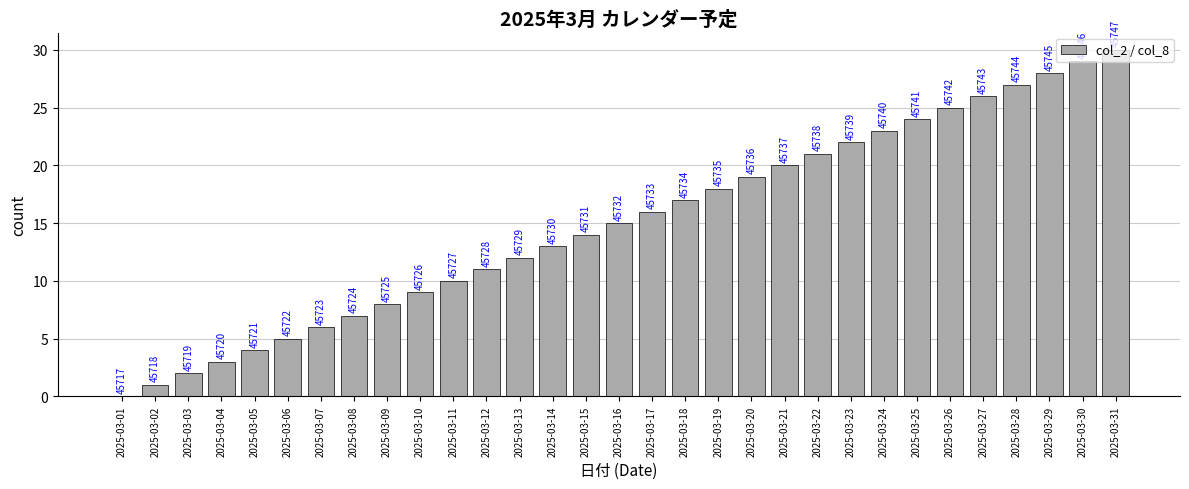

Rank the categories by value from highest to lowest.

2025-03-31, 2025-03-30, 2025-03-29, 2025-03-28, 2025-03-27, 2025-03-26, 2025-03-25, 2025-03-24, 2025-03-23, 2025-03-22, 2025-03-21, 2025-03-20, 2025-03-19, 2025-03-18, 2025-03-17, 2025-03-16, 2025-03-15, 2025-03-14, 2025-03-13, 2025-03-12, 2025-03-11, 2025-03-10, 2025-03-09, 2025-03-08, 2025-03-07, 2025-03-06, 2025-03-05, 2025-03-04, 2025-03-03, 2025-03-02, 2025-03-01